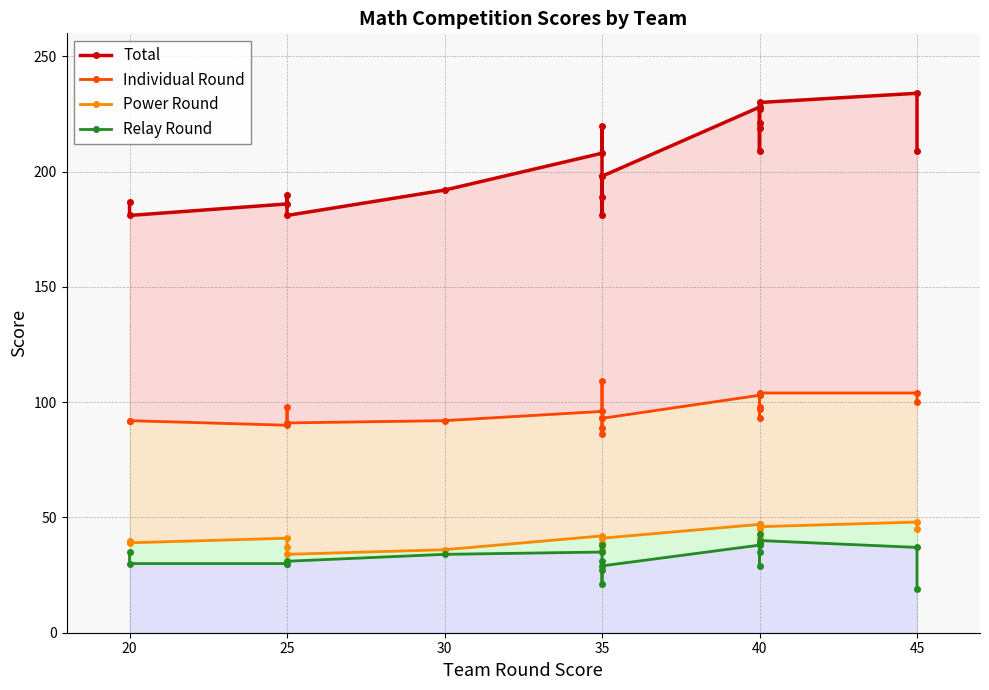

What is the average value of the Total series?

204